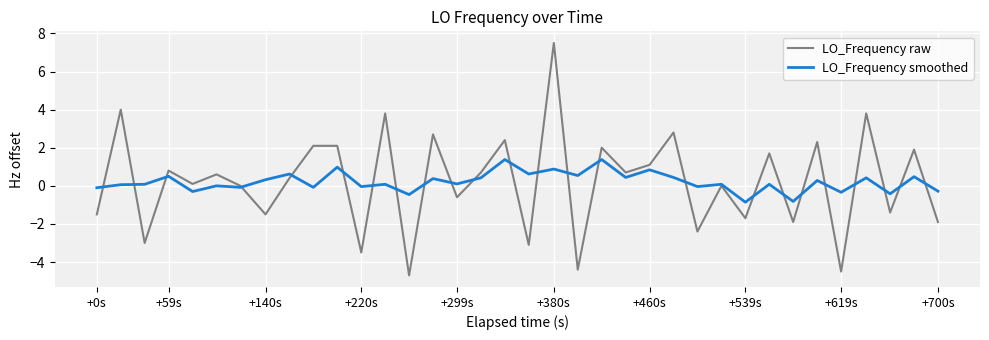

Does the chart display data point markers on the line(s)?

No